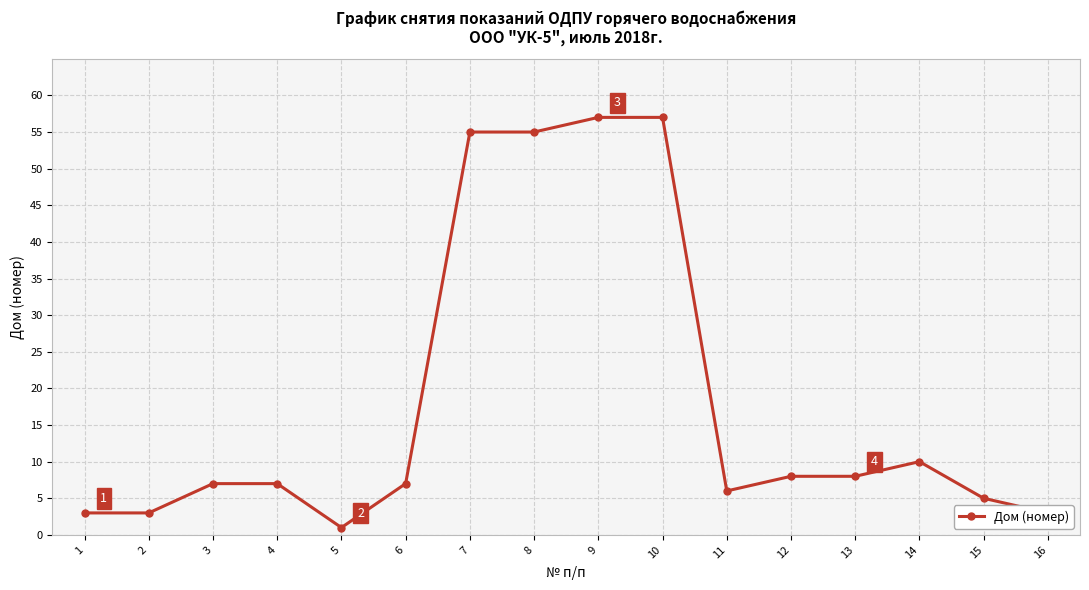

The value at 6 is 7. True or false?

True